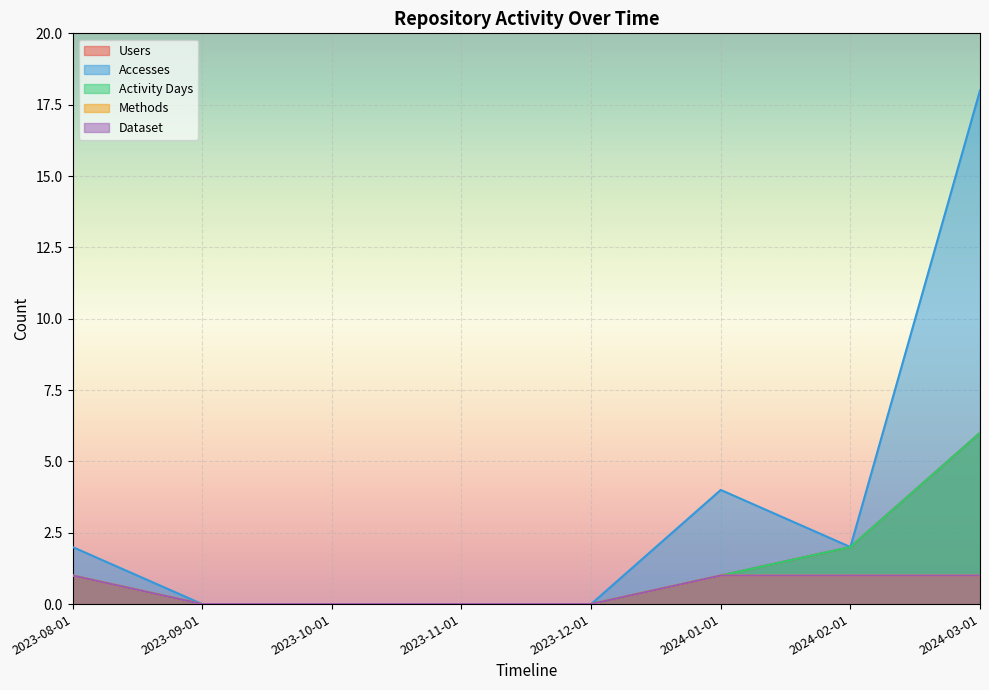

The Dataset series shows -1 at 2023-09-01. True or false?

False